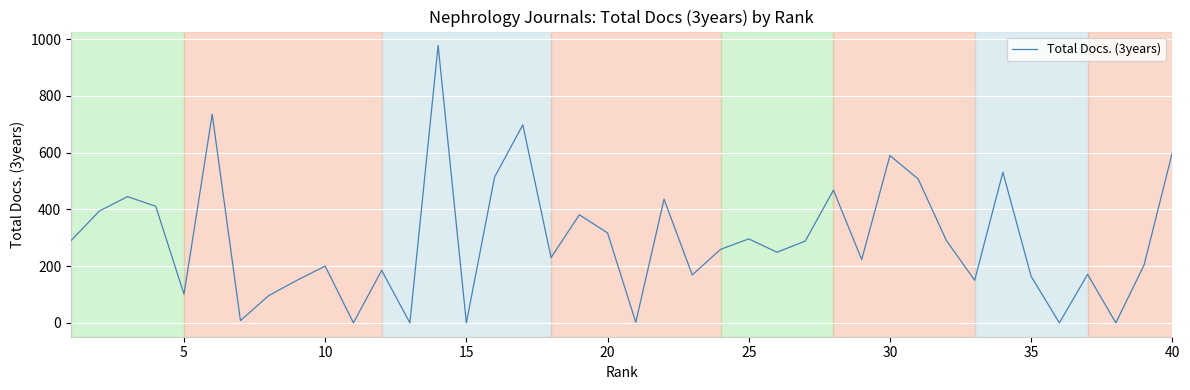

True or false: the data shows 104 at 35.

False